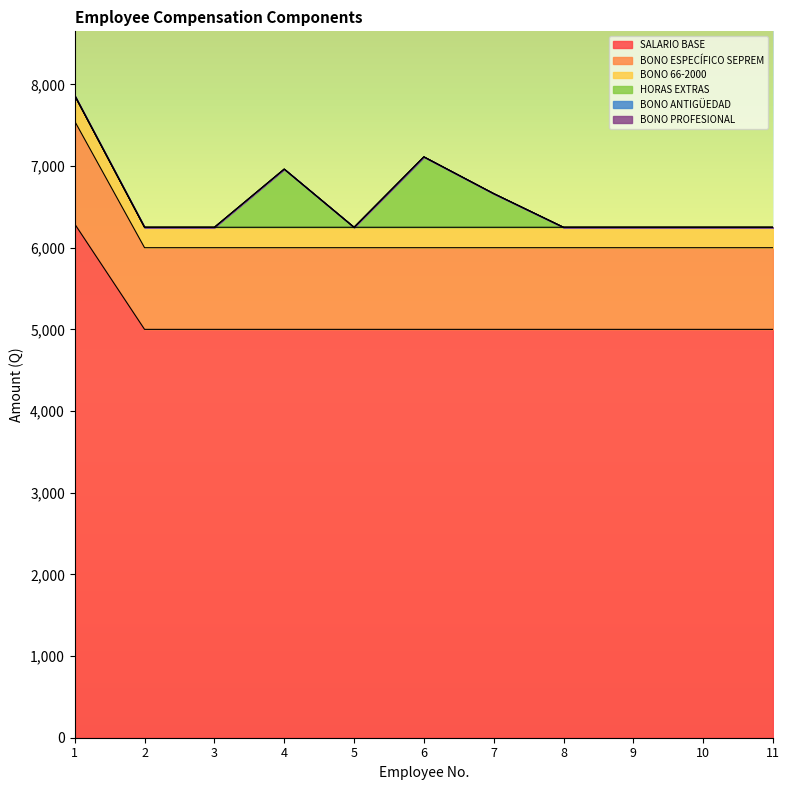

What is the approximate value of SALARIO BASE at 10?

5000.0